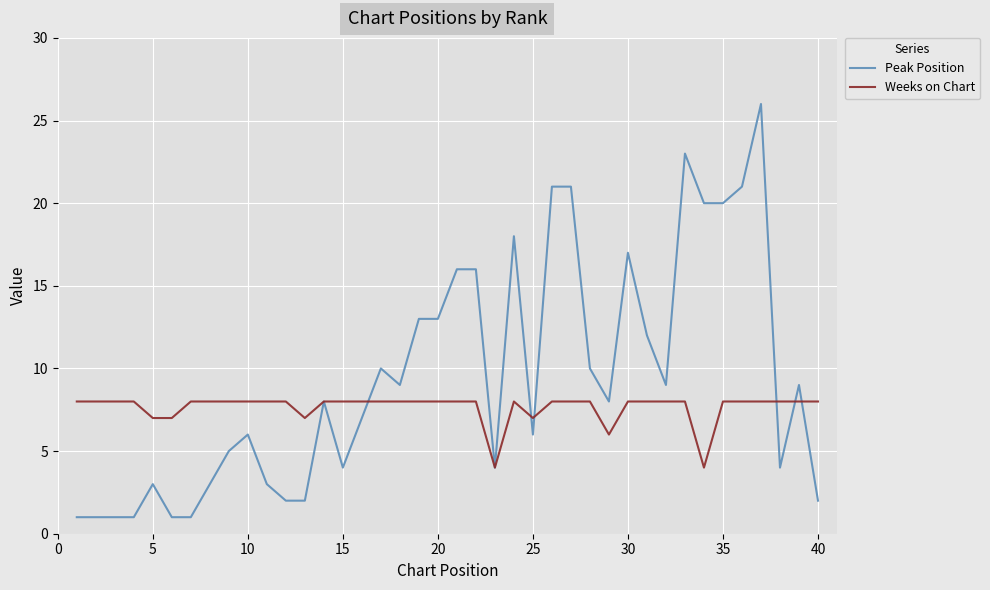

What is the maximum value shown in the chart?

26